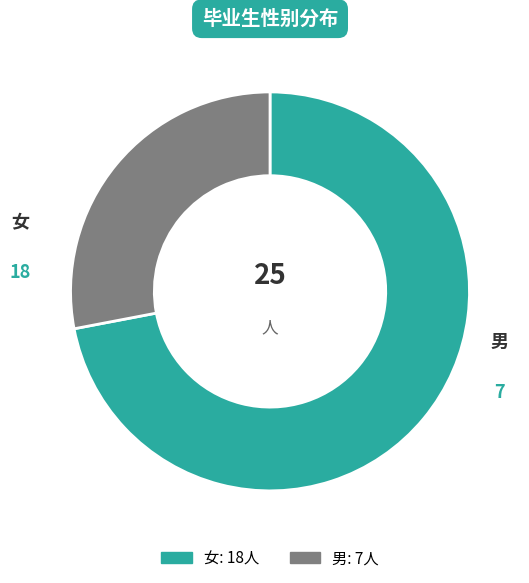

Which category accounts for the majority?

女